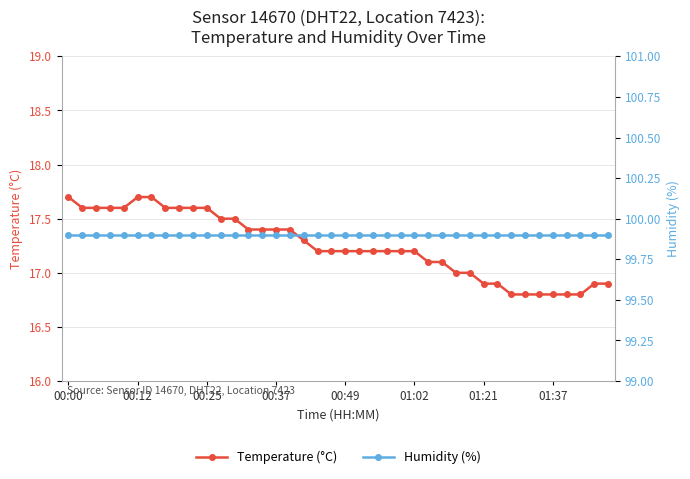

Is it true that Temperature (°C) equals 23.5 at 8?

False